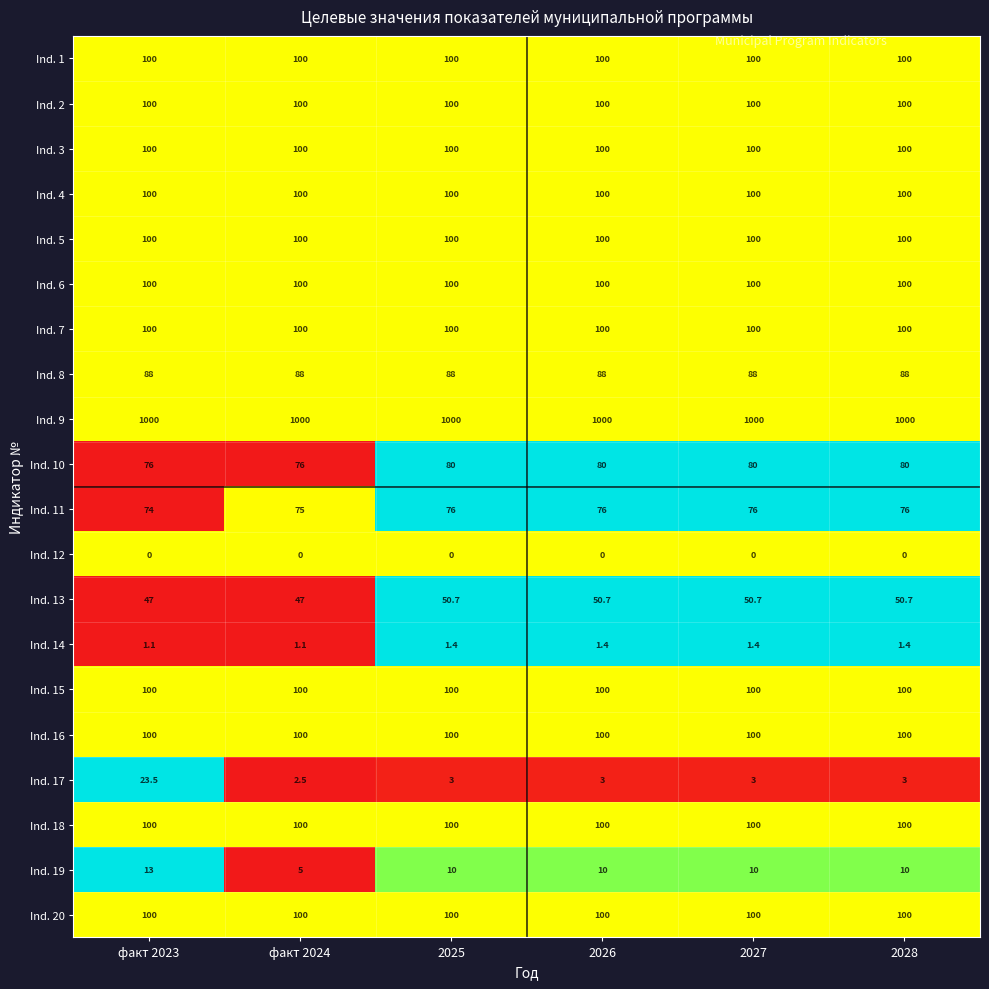

Between факт 2024 and 2025, which series saw the biggest shift?

Ind. 19